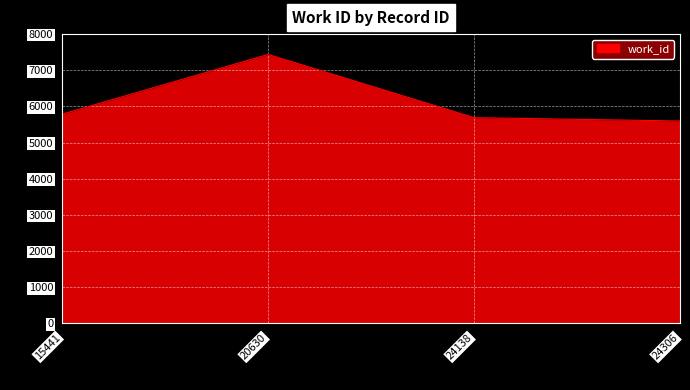

Reading right to left, extract all data points from this chart.

24306=5598	24138=5690	20630=7438	15441=5787